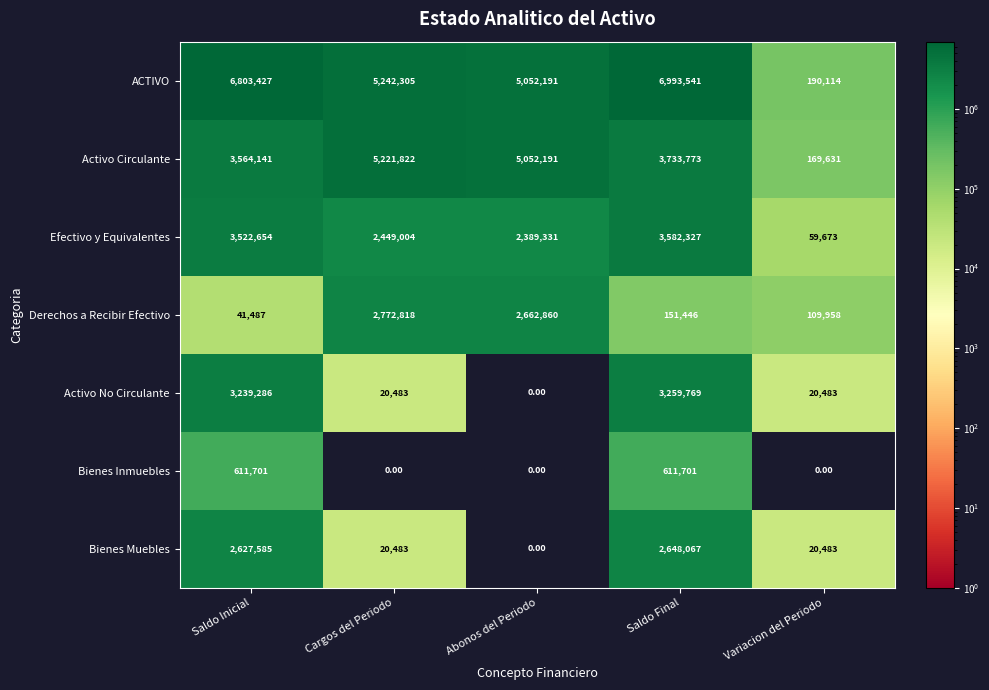

List the series in order of their peak value, lowest first.

Bienes Inmuebles, Bienes Muebles, Derechos a Recibir Efectivo, Activo No Circulante, Efectivo y Equivalentes, Activo Circulante, ACTIVO